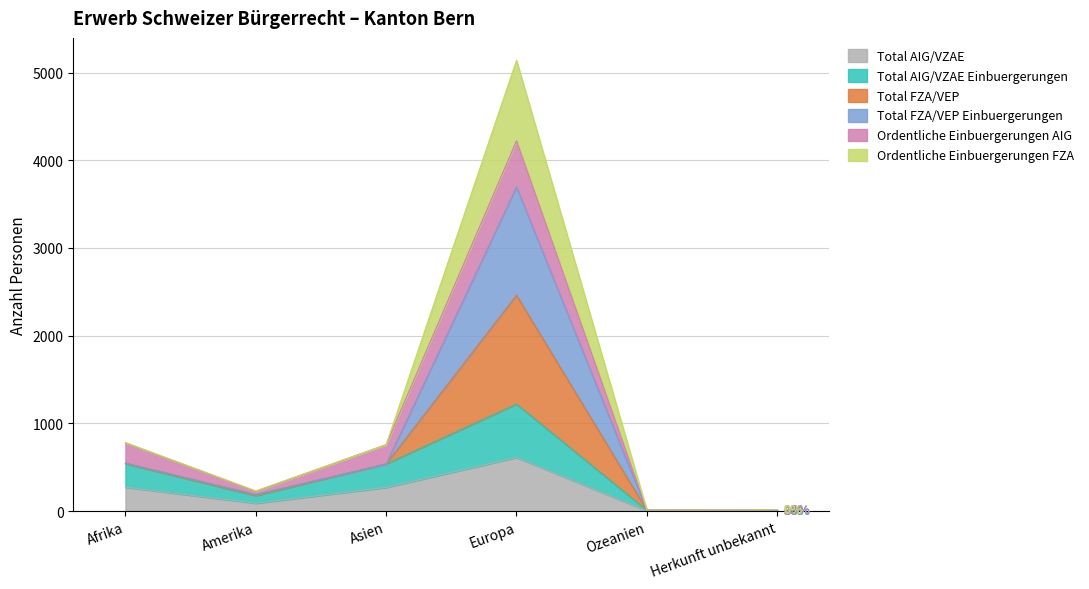

Does the chart display data point markers on the line(s)?

No